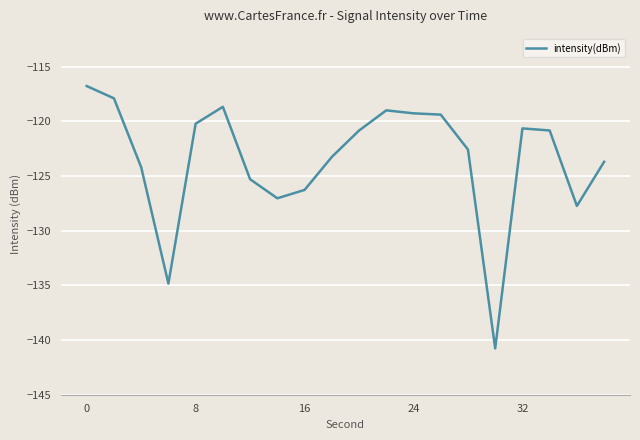

What is the greatest value displayed?

-116.8